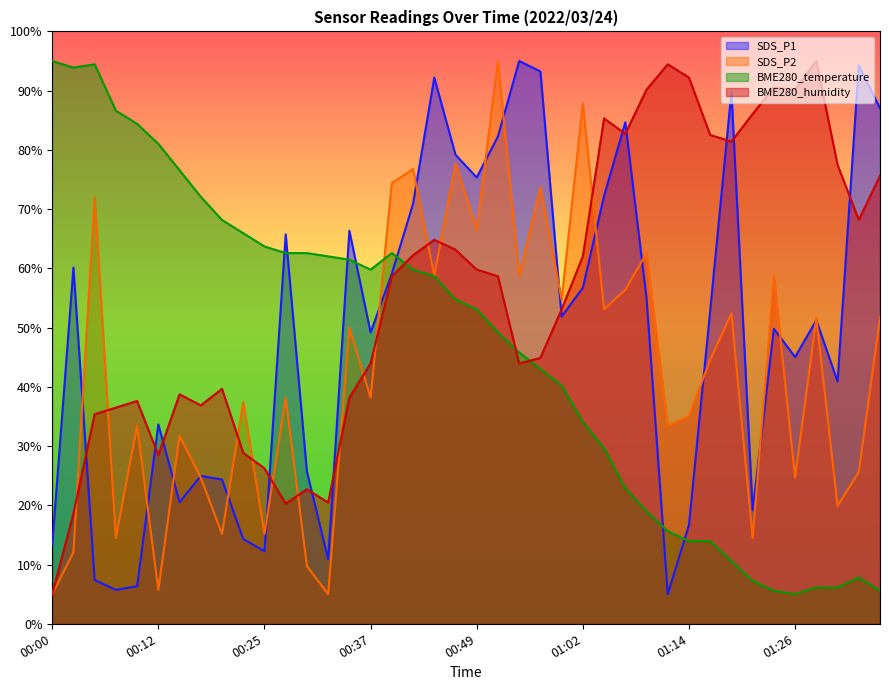

What is the smallest value displayed?

5.0